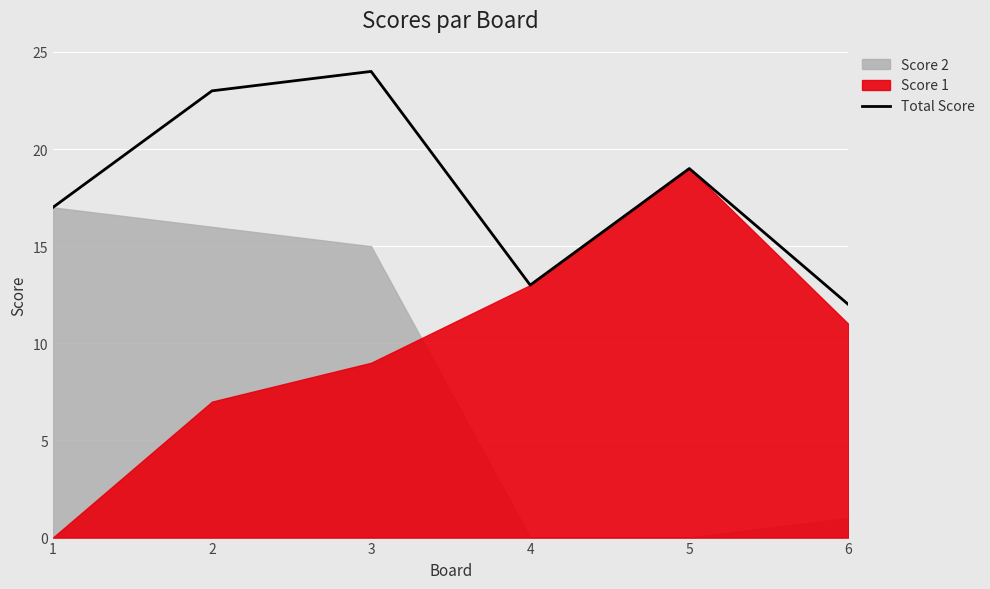

Between 1 and 3, which is larger?

3